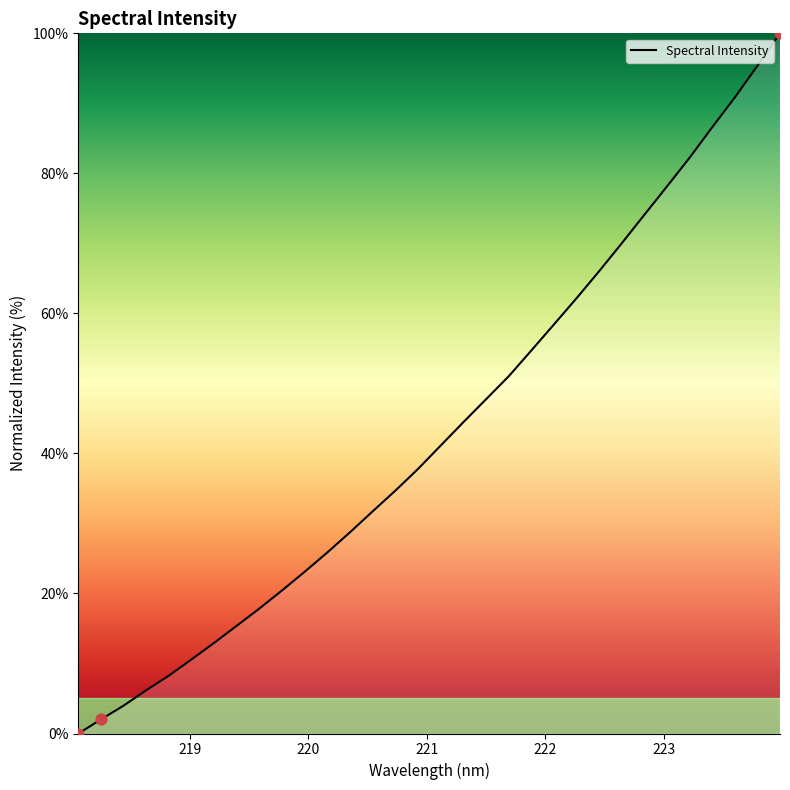

What is the difference between the maximum and minimum values?

100.0